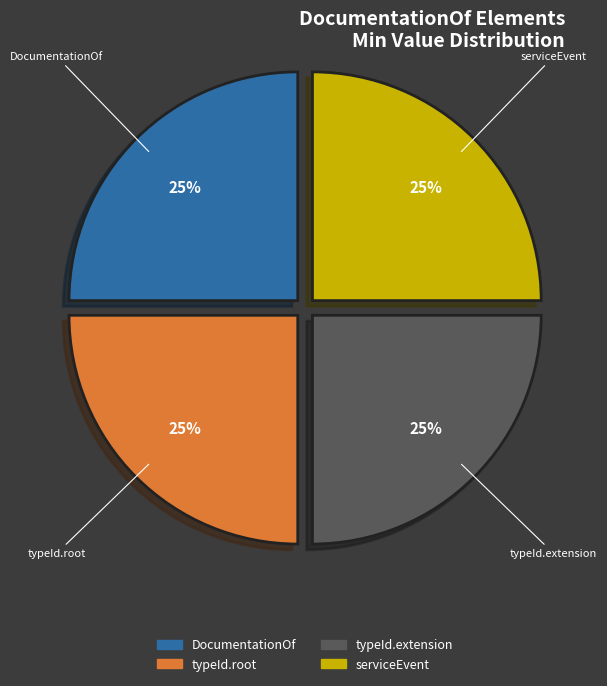

To the nearest percent, what is the average slice percentage?

25%